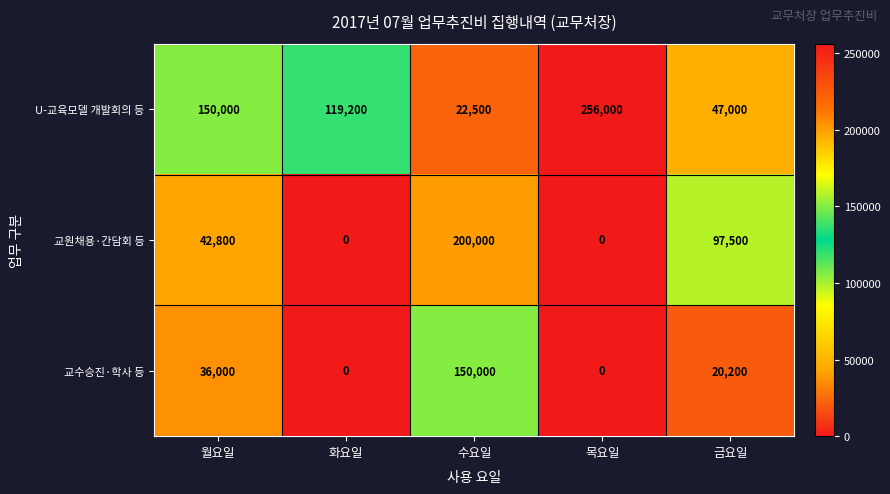

Which label corresponds to the largest value in the chart?

목요일